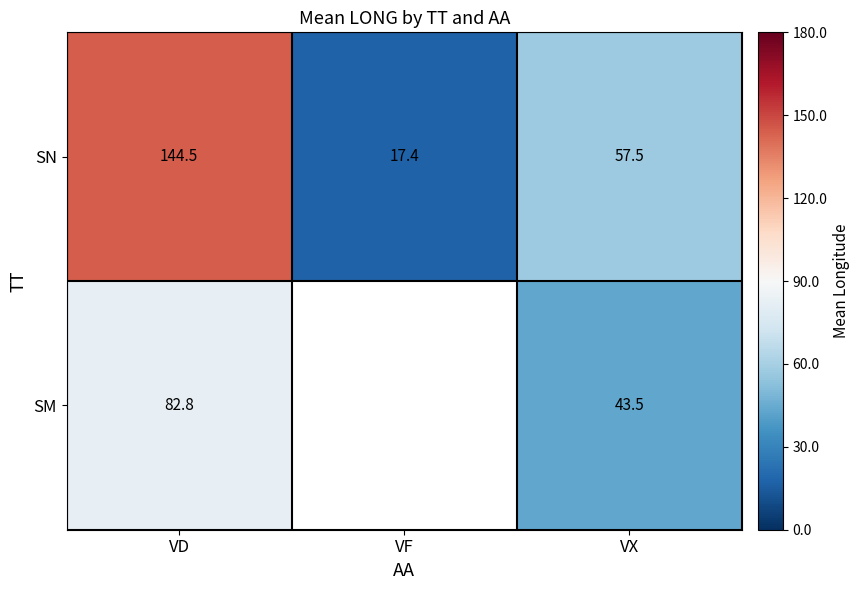

Rank the categories by SN value from highest to lowest.

VD, VX, VF